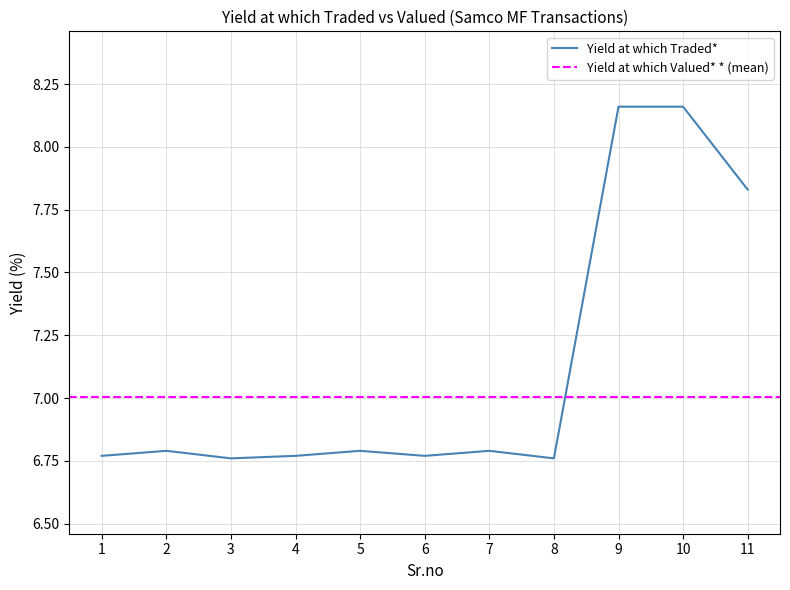

Which category has the lowest value across all series?

3